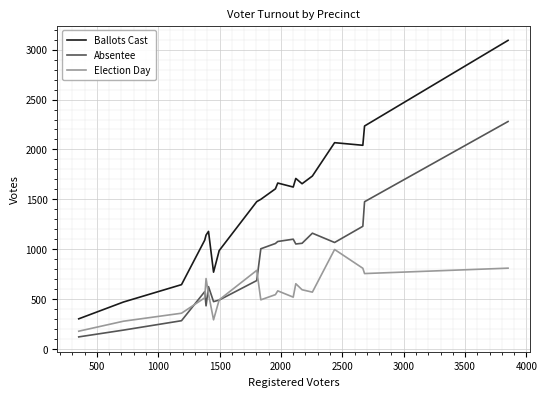

How many distinct data groups are displayed?

3